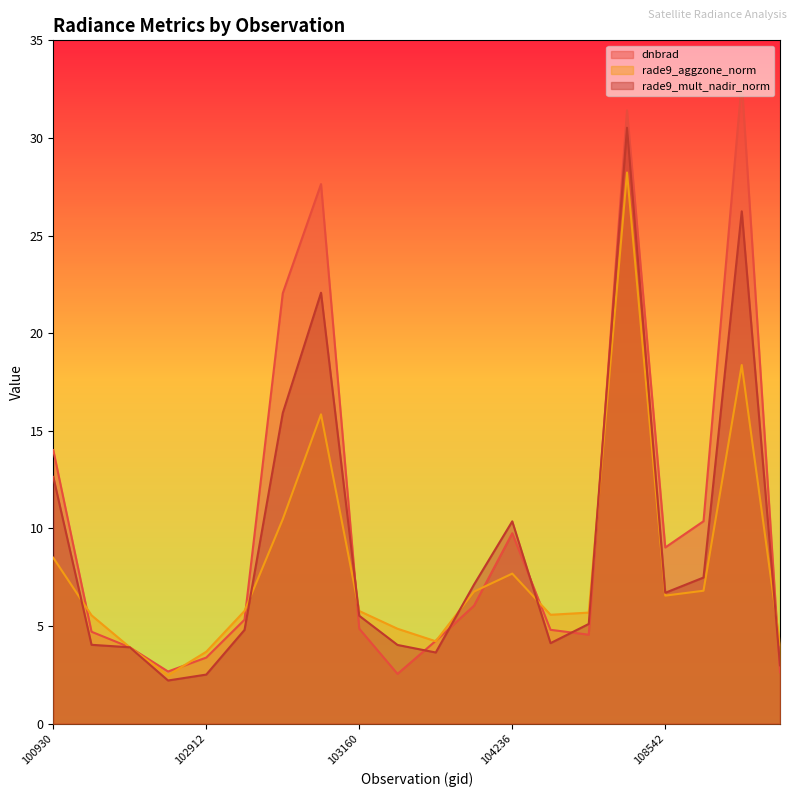

How many interior local valleys does the dnbrad series have?

4